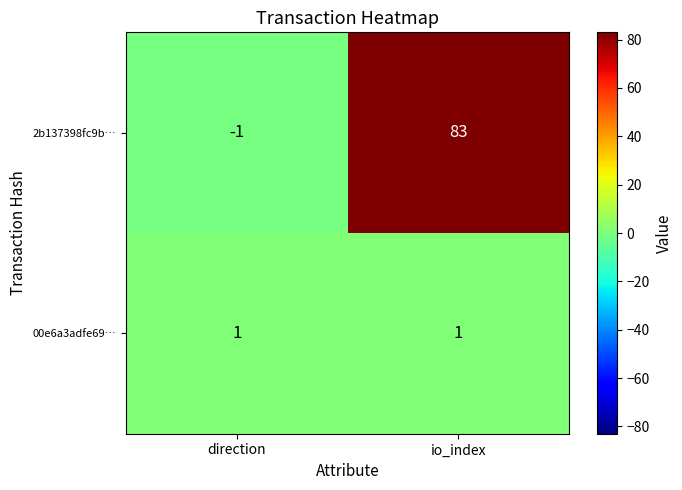

Which category has the lowest value in the 2b137398fc9b… series?

direction